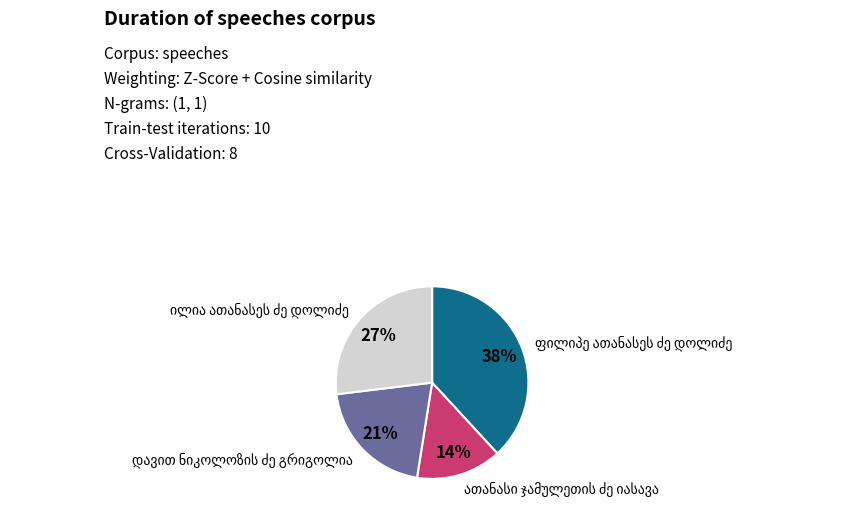

To the nearest percent, what is the average slice percentage?

25%